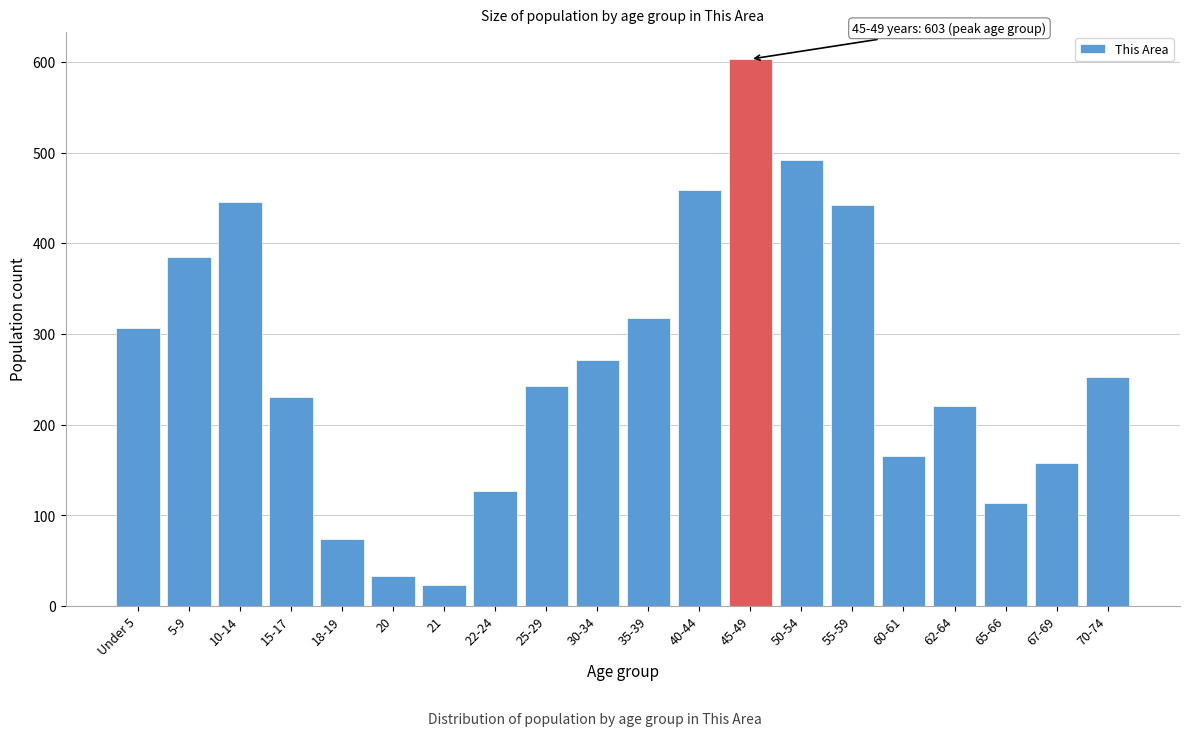

Reading left to right, what are all the values shown in this chart?

Under 5=307	5-9=385	10-14=445	15-17=231	18-19=74	20=33	21=23	22-24=127	25-29=243	30-34=271	35-39=318	40-44=459	45-49=603	50-54=492	55-59=442	60-61=165	62-64=221	65-66=114	67-69=158	70-74=253